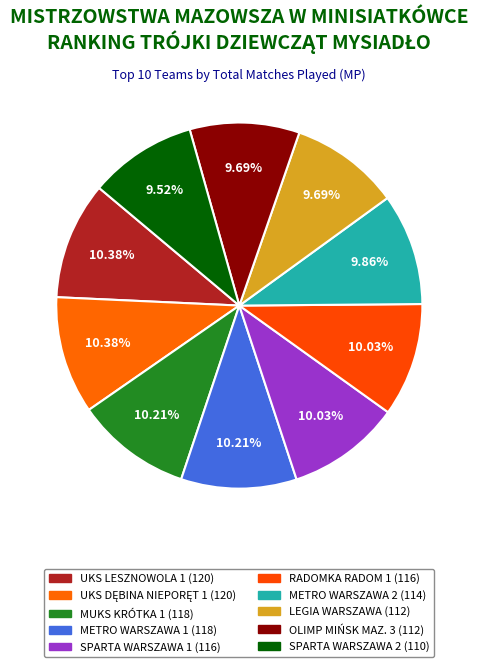

How many segments does this pie chart have?

10